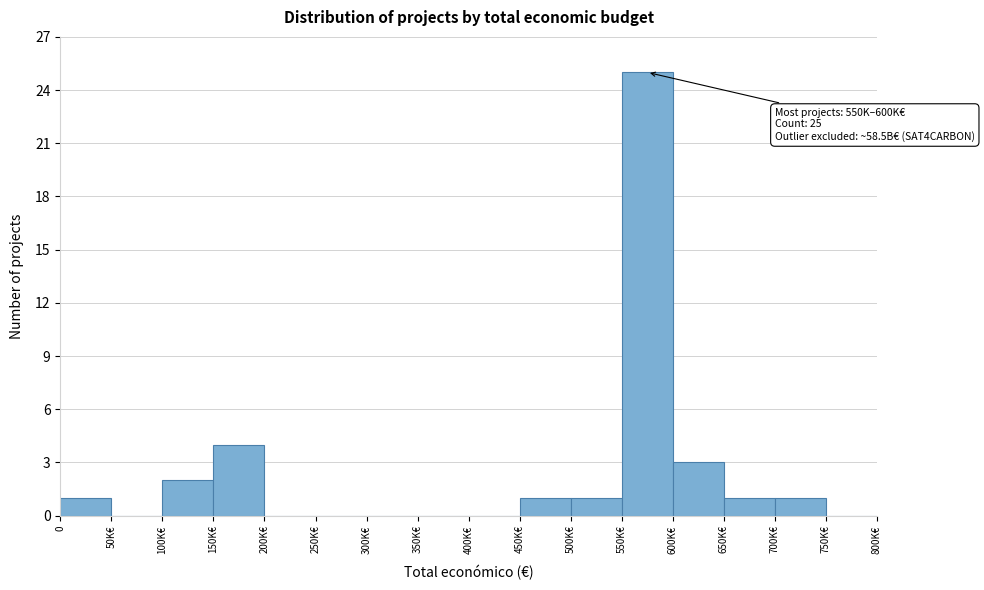

Reading left to right, extract all data points from this chart.

0=1	50K€=0	100K€=2	150K€=4	200K€=0	250K€=0	300K€=0	350K€=0	400K€=0	450K€=1	500K€=1	550K€=25	600K€=3	650K€=1	700K€=1	750K€=0